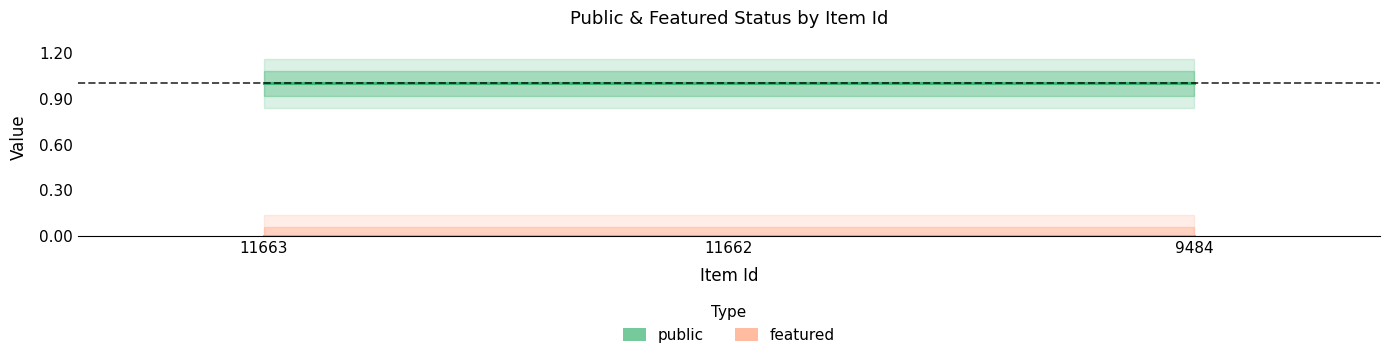

At which label is public closest to 1?

11663